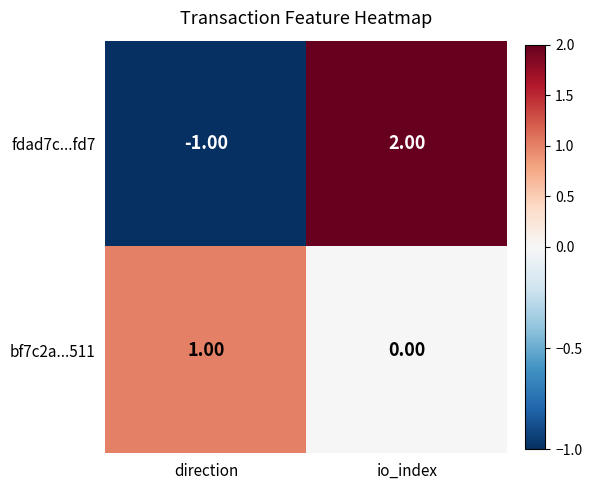

Which series changed the most between direction and io_index?

fdad7c...fd7